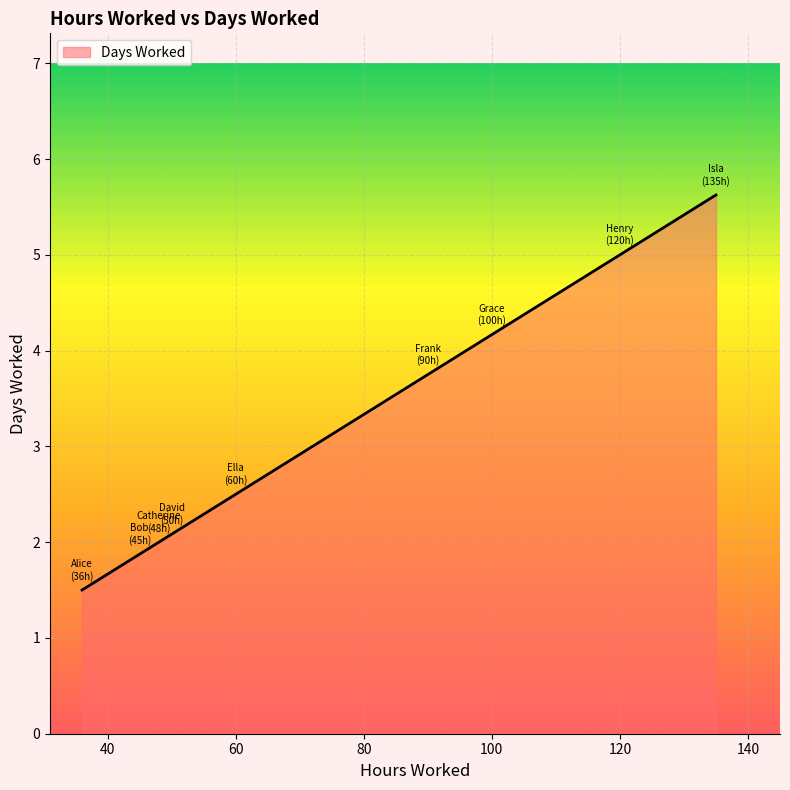

What is the smallest value displayed?

1.5